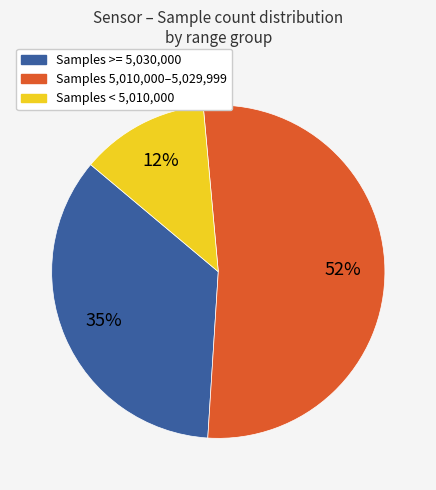

To the nearest percent, what is the difference between the largest and smallest slice percentages?

40%